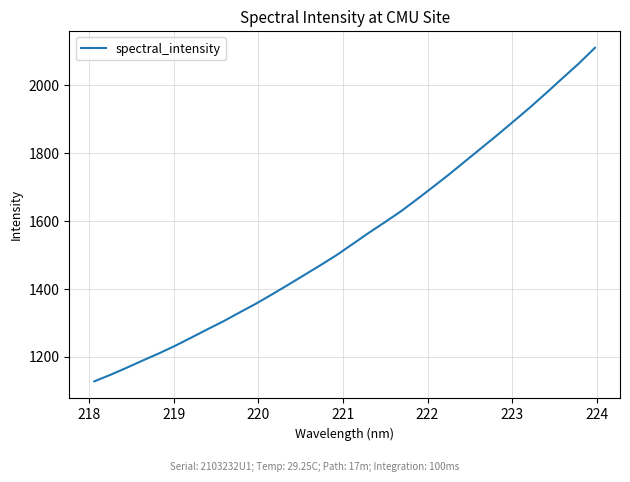

What is the minimum value shown in the chart?

1127.2